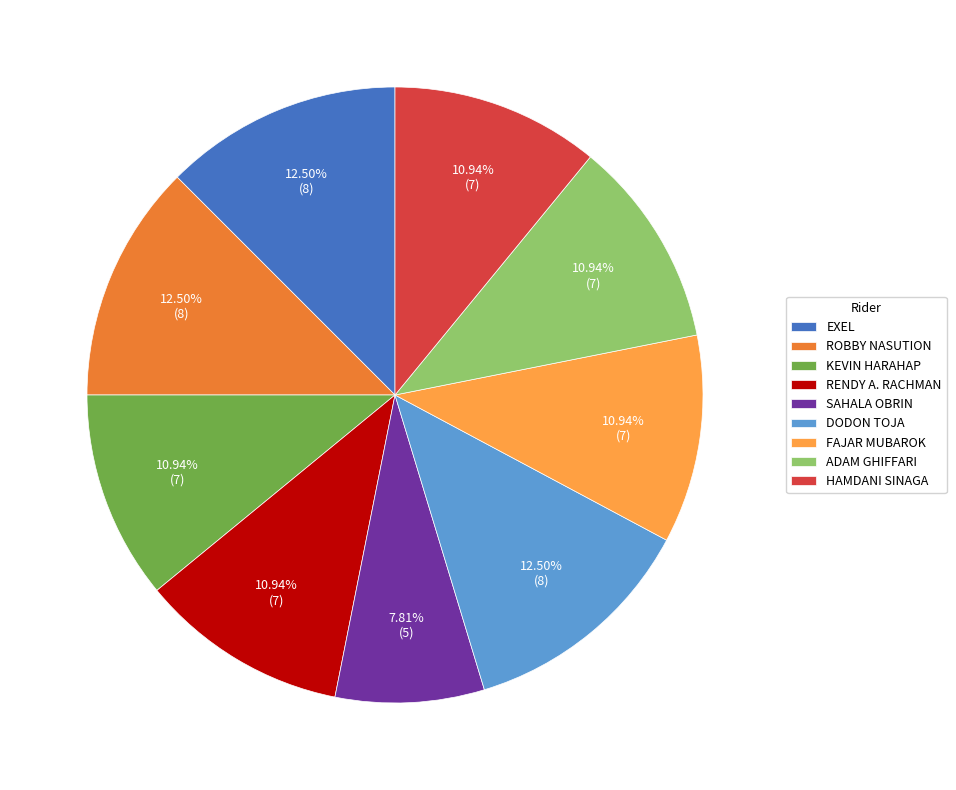

Approximately how many times larger is the value at ROBBY NASUTION compared to SAHALA OBRIN?

1.6